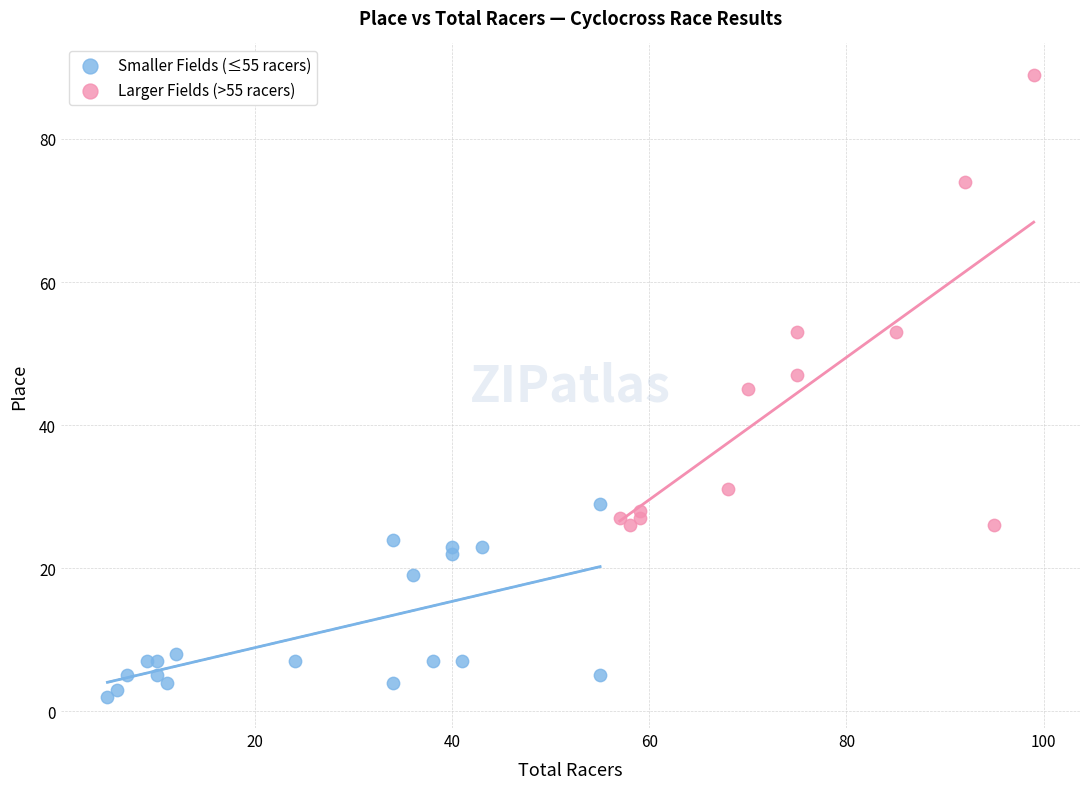

Which series reaches the minimum Y coordinate?

Smaller Fields (≤55 racers)